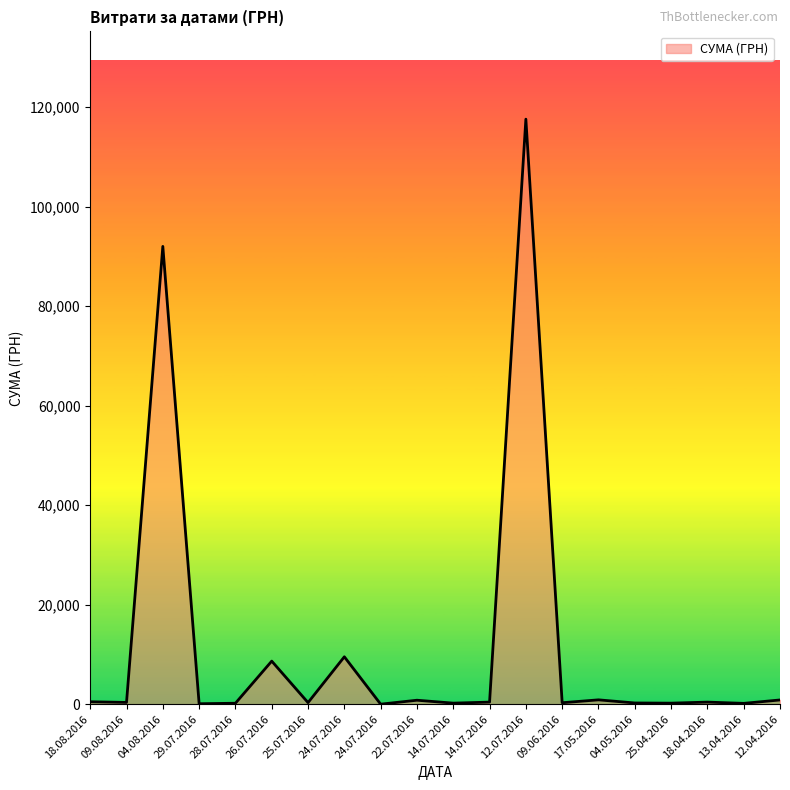

Does the chart have visible grid lines?

No